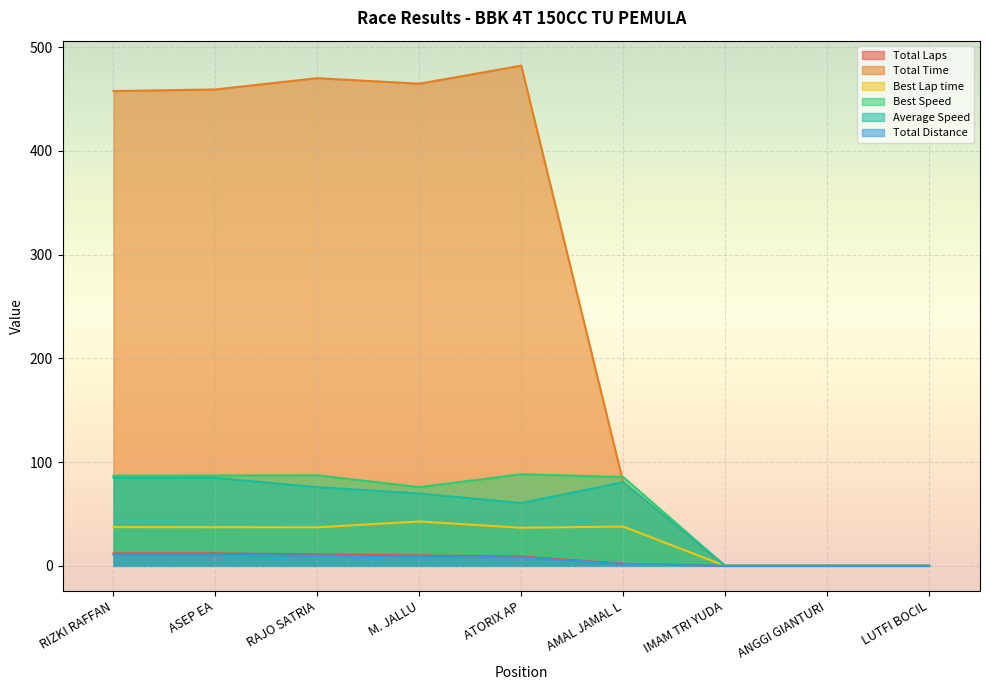

List the series in order of their peak value, highest first.

Total Time, Best Speed, Average Speed, Best Lap time, Total Laps, Total Distance